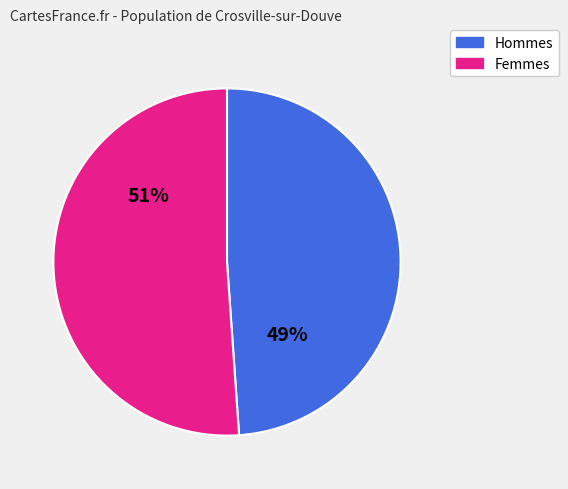

Is it true that Hommes is 49% of the pie?

True